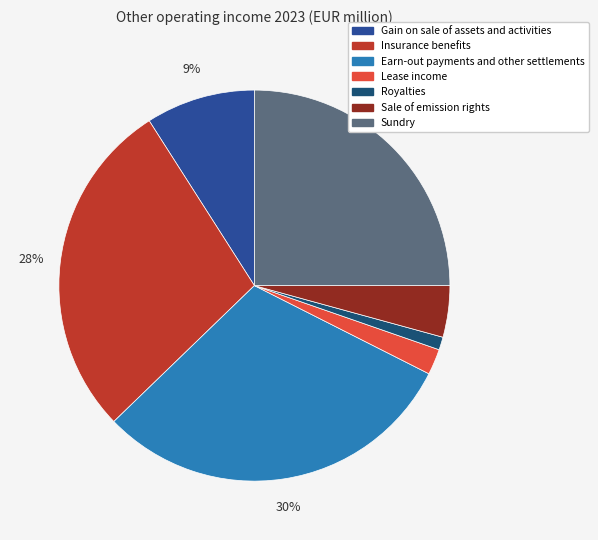

To the nearest percent, what is the difference between the Lease income and Gain on sale of assets and activities slice percentages?

7%